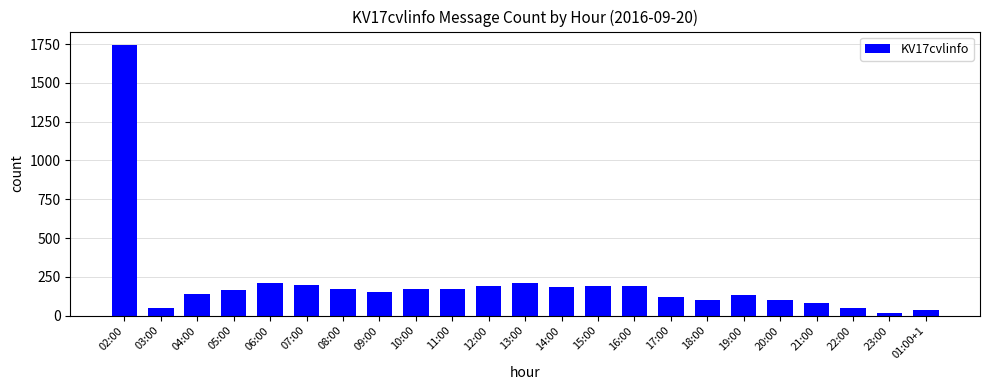

How many values are below 163?

11